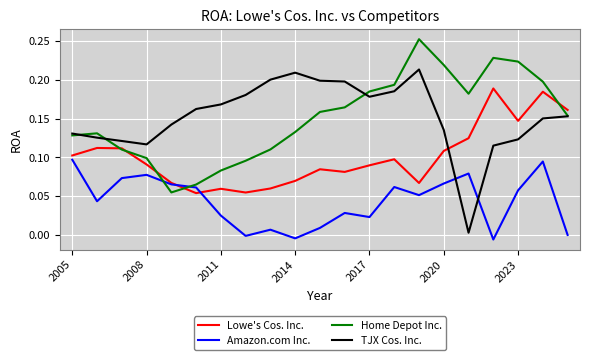

True or false: Lowe's Cos. Inc. and TJX Cos. Inc. cross at least once.

True